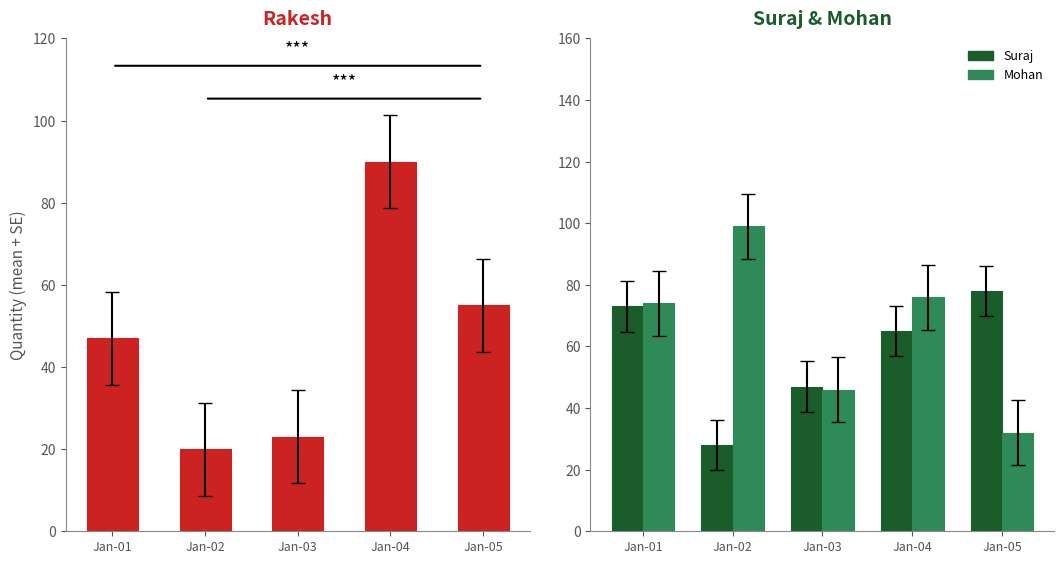

At which category is the sum across all series the highest?

Jan-04